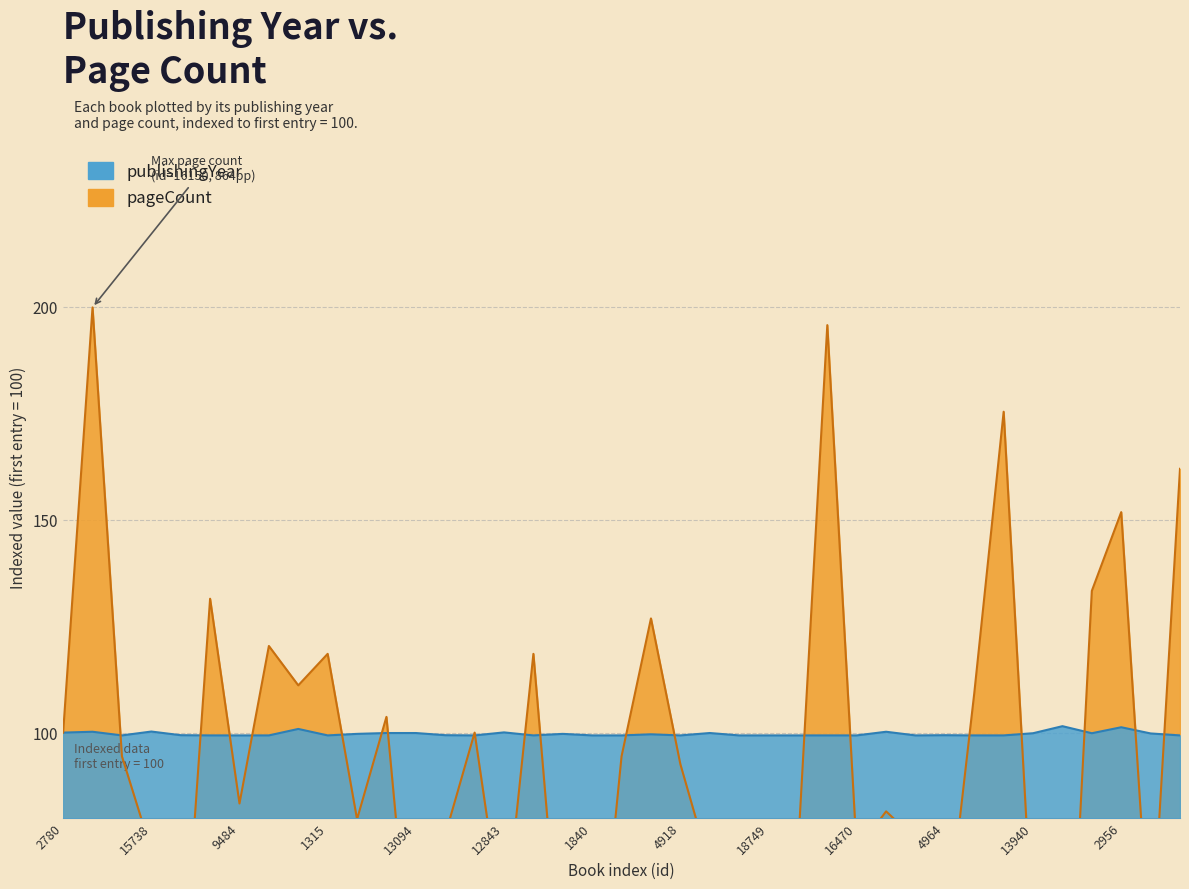

What is the total value across all series at 9484?

182.7